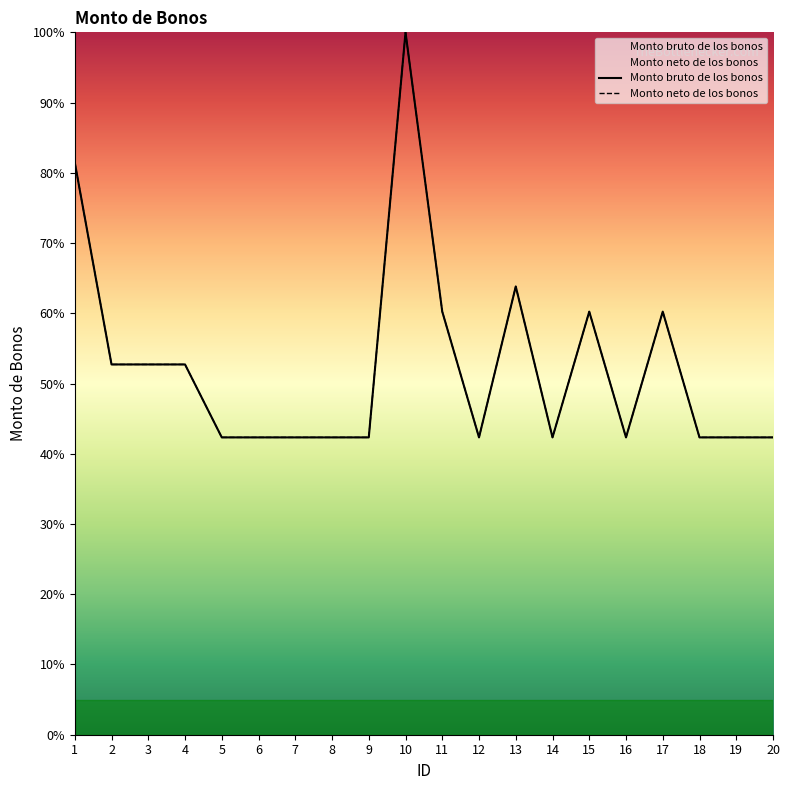

At 17, list the series in order from largest to smallest.

Monto bruto de los bonos, Monto neto de los bonos